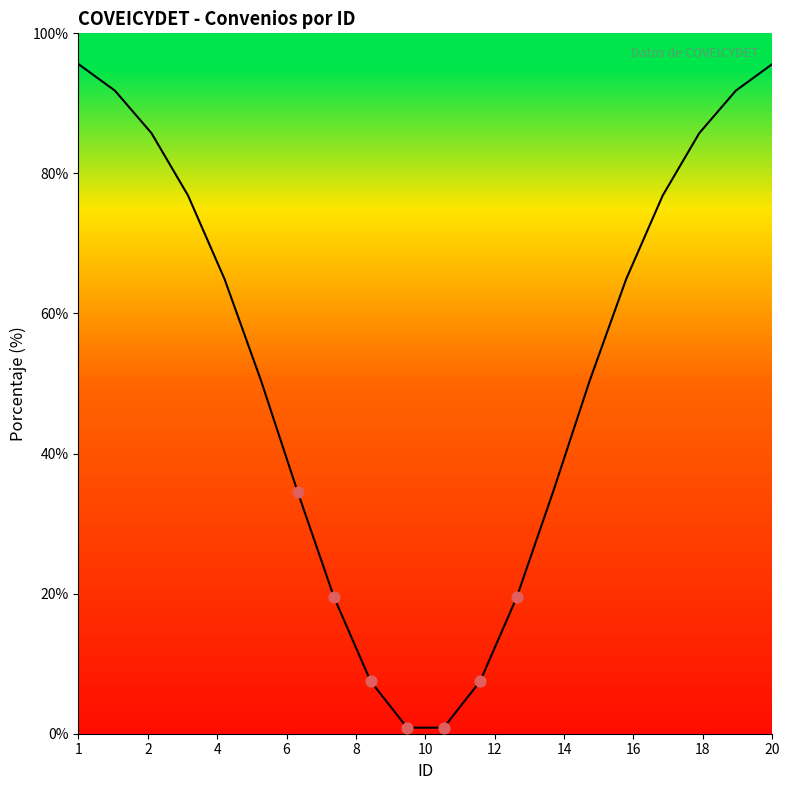

What is the ratio of the value at 14 to the value at 2?

0.5